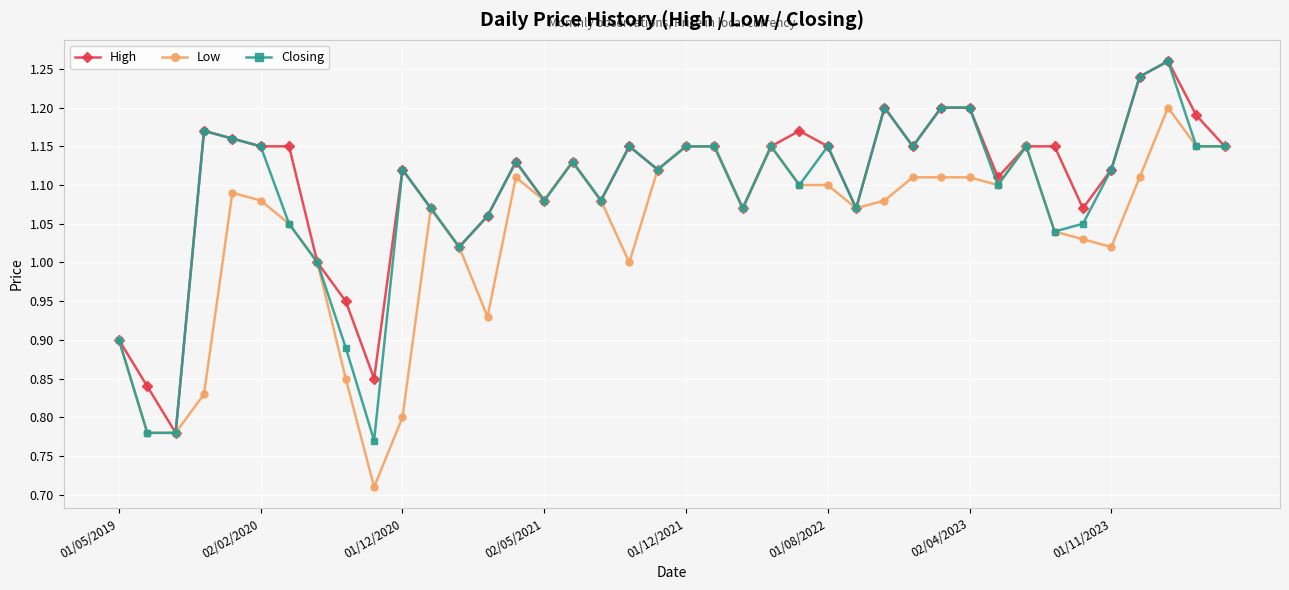

At how many categories does at least one series exceed 0?

40